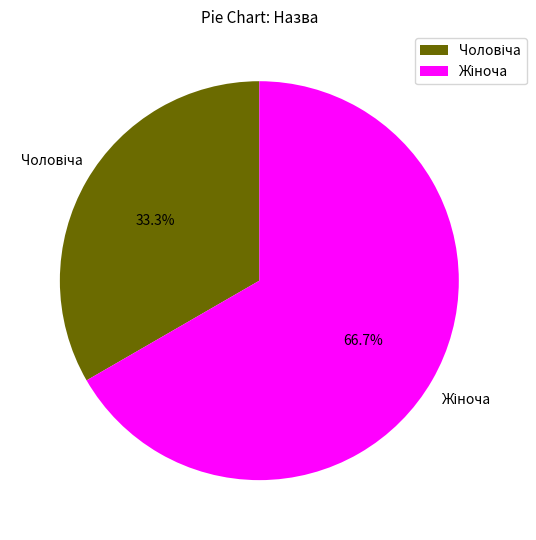

Is there any slice that represents more than half of the pie?

Yes